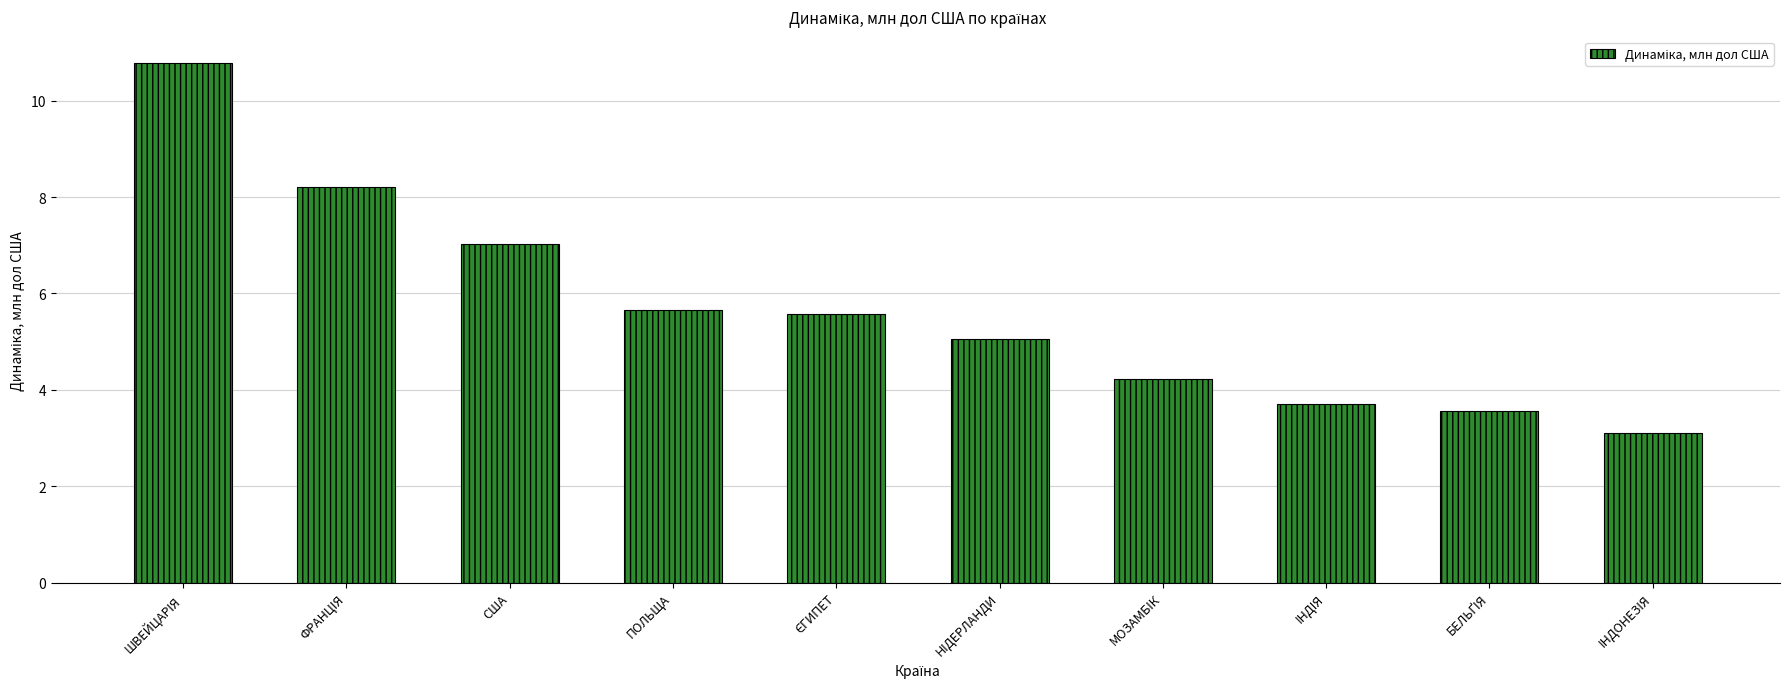

How many series are shown in this chart?

1